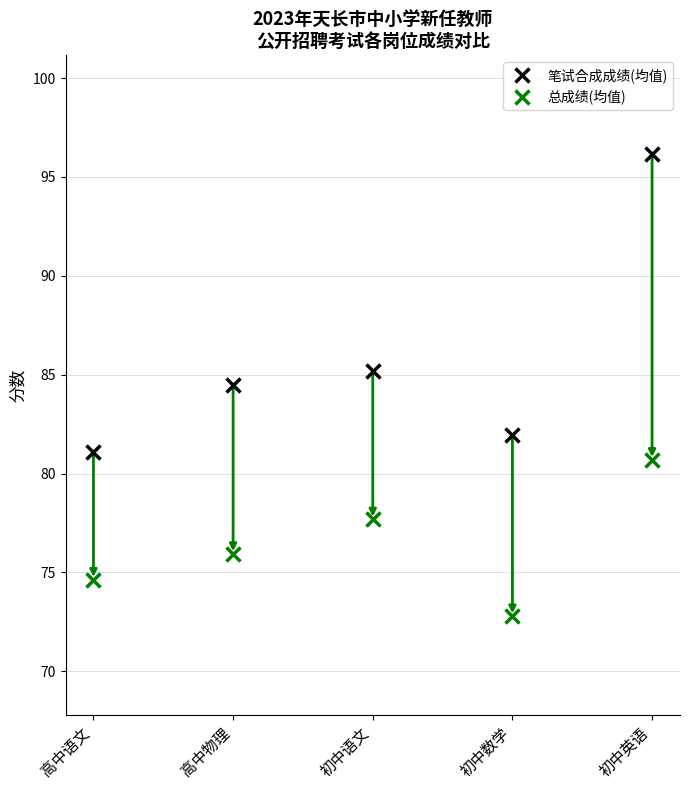

How many lines are shown in the chart?

2